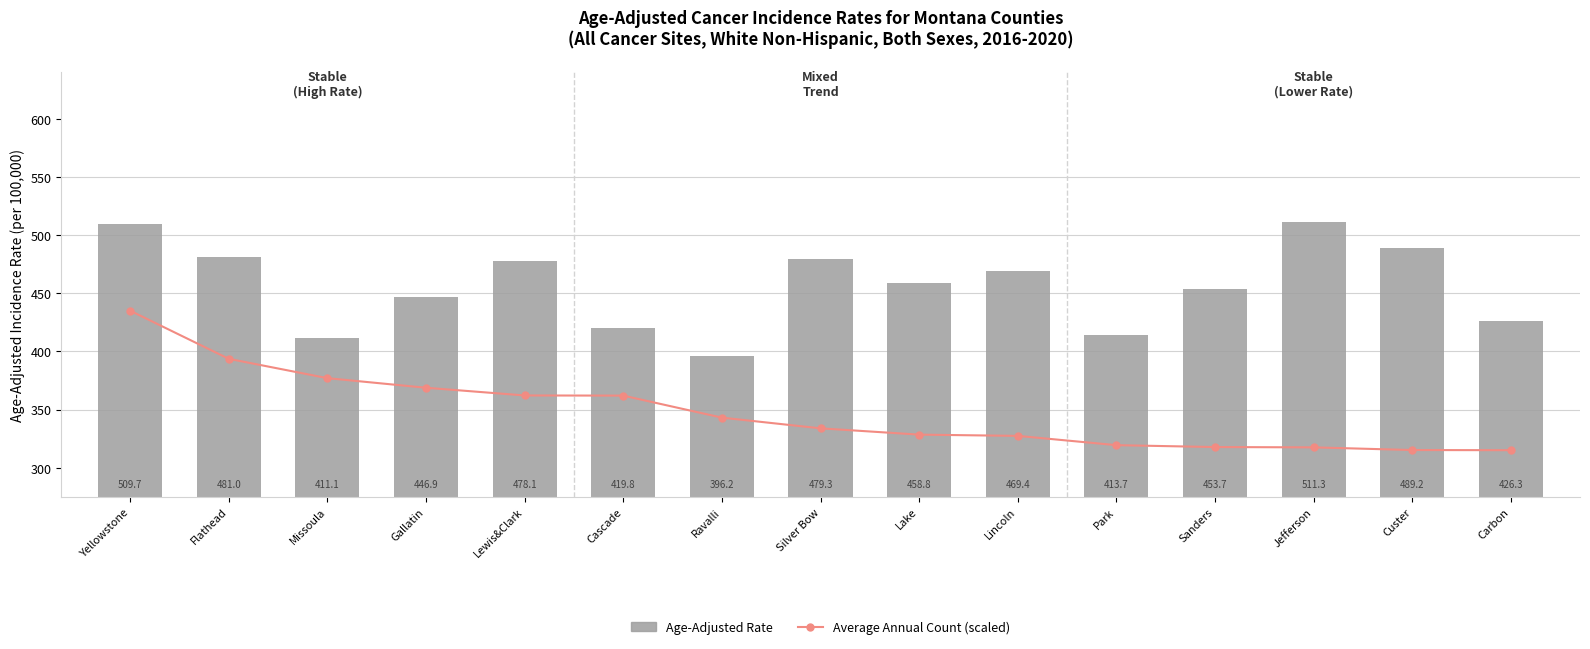

What is the label of the 4th bar from the left?

Gallatin